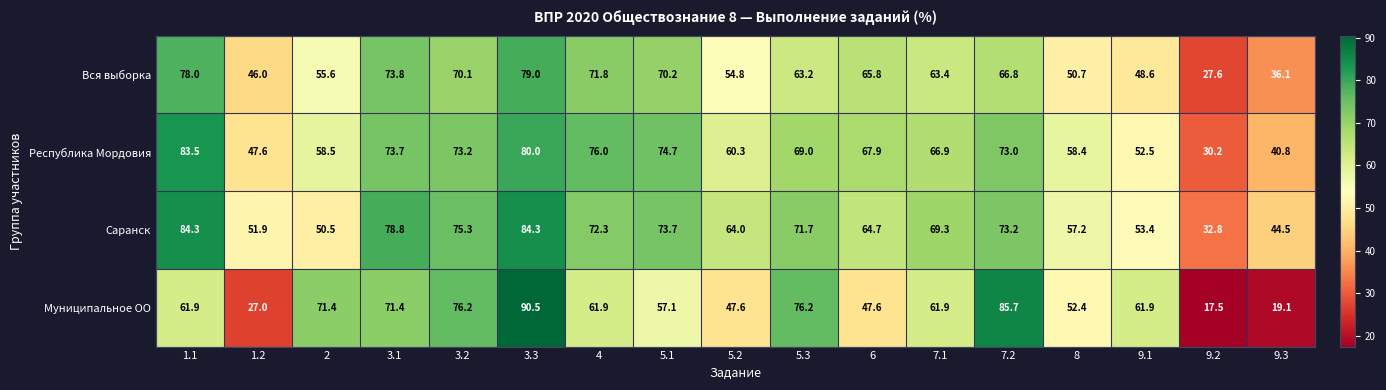

Which category has the highest value in the Вся выборка series?

3.3